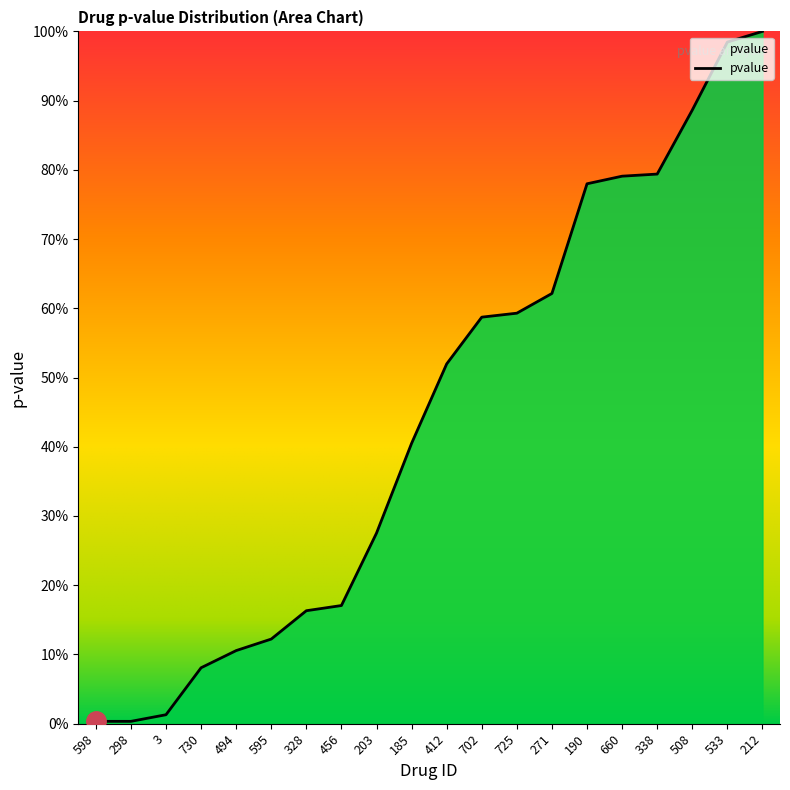

Is it true that the value at 456 is 0.2?

True